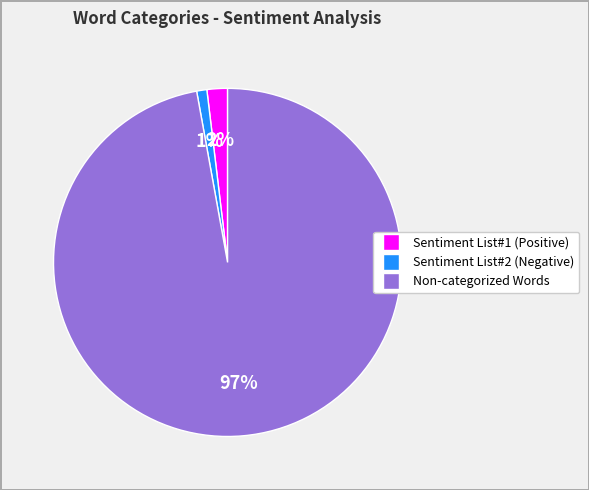

Is it true that Non-categorized Words is 91% of the pie?

False